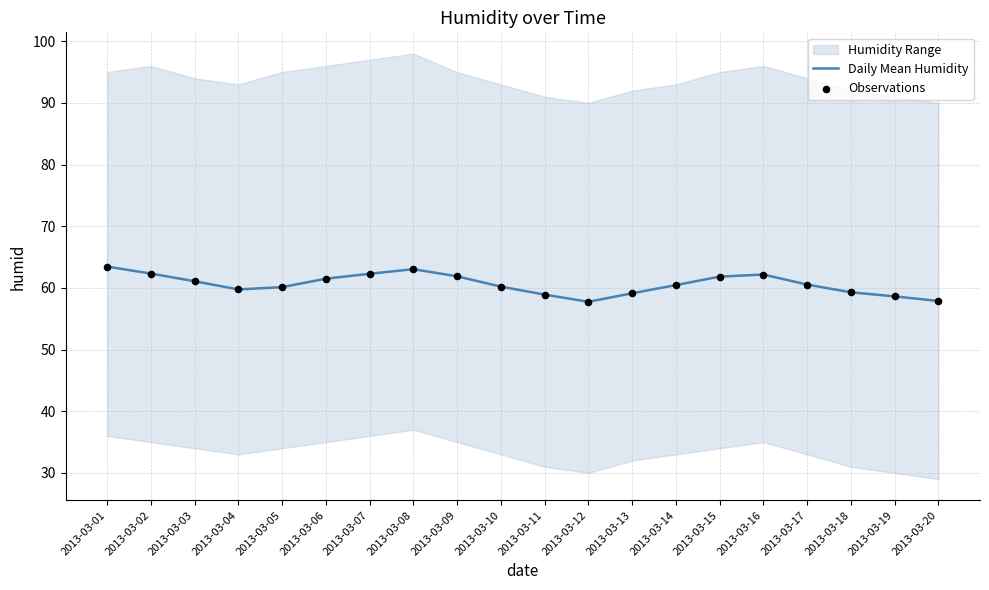

What is the total value across all series at 2013-03-04?

119.5